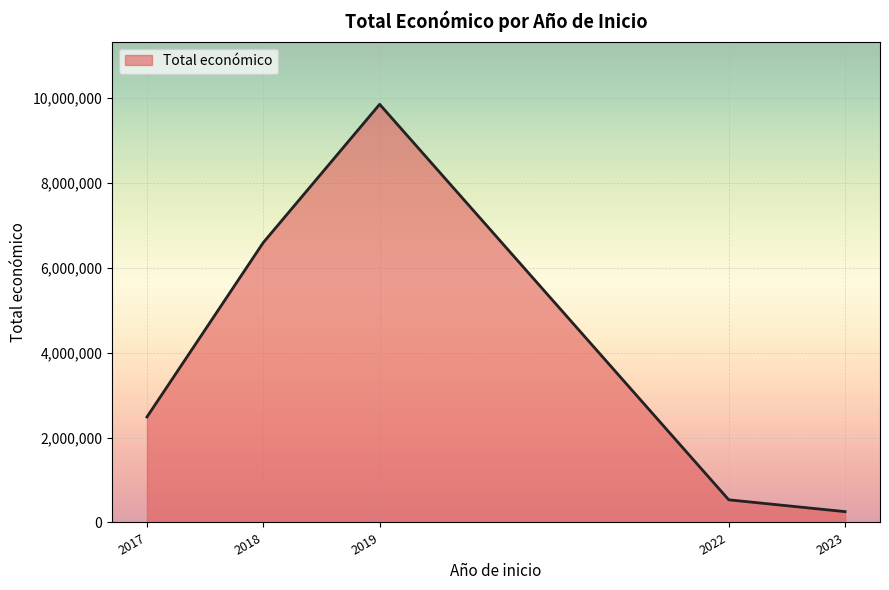

What value does the data have at 2018, to the nearest 100?

6592200